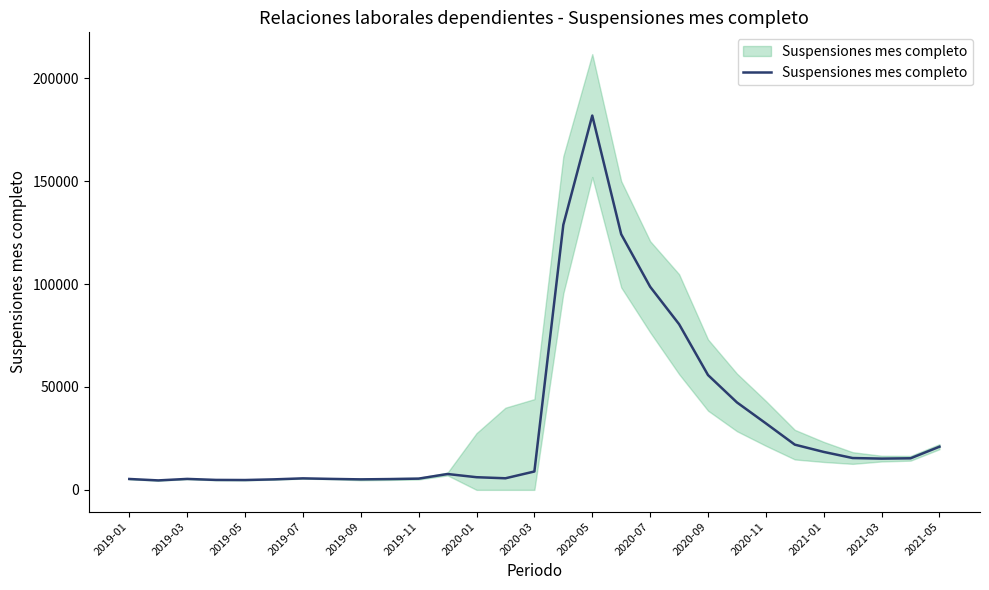

Does the chart have visible grid lines?

No